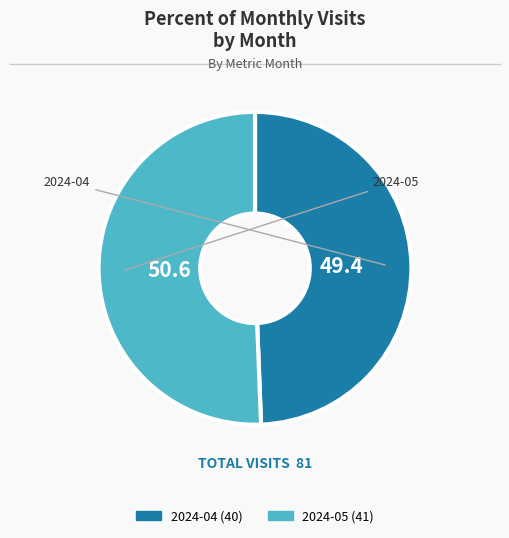

Is it true that 2024-04 is 55% of the pie?

False